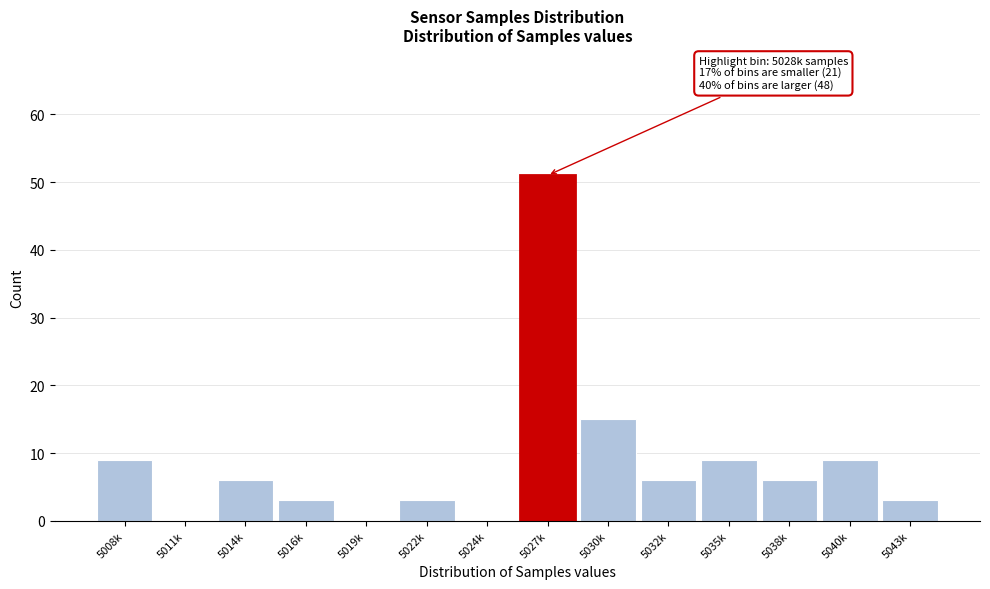

Reading left to right, list all the values displayed in this chart.

5008k=9	5011k=0	5014k=6	5016k=3	5019k=0	5022k=3	5024k=0	5027k=51	5030k=15	5032k=6	5035k=9	5038k=6	5040k=9	5043k=3